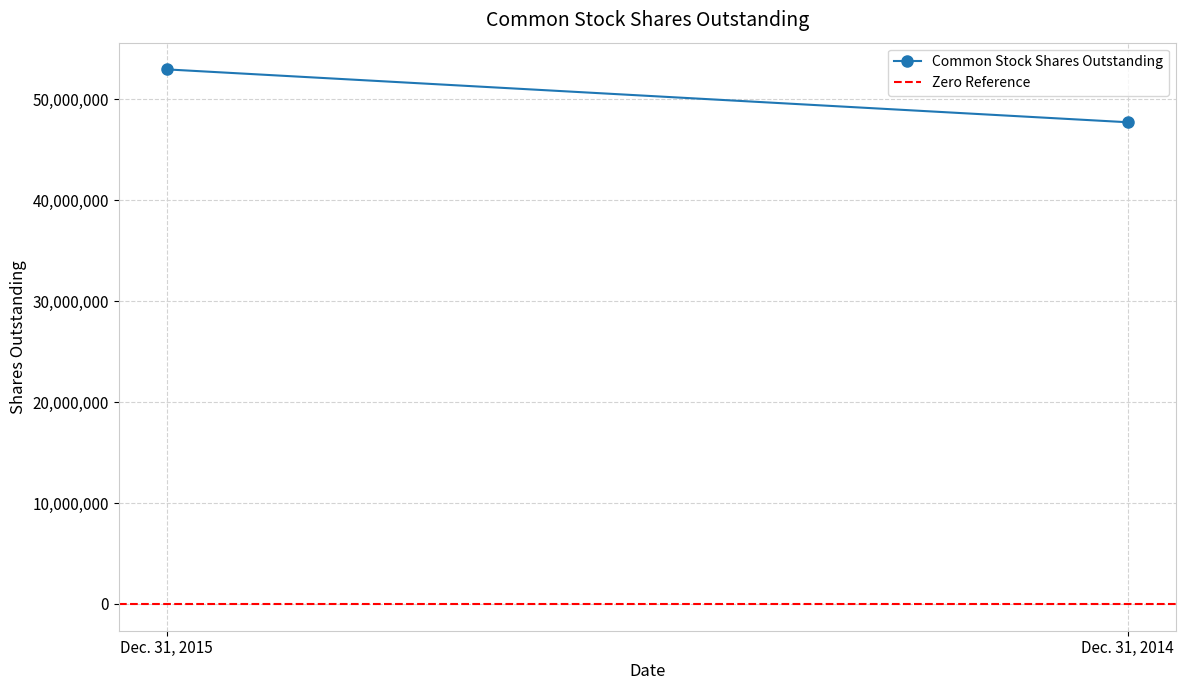

What is the highest value of the Common Stock Shares Outstanding series?

52941880